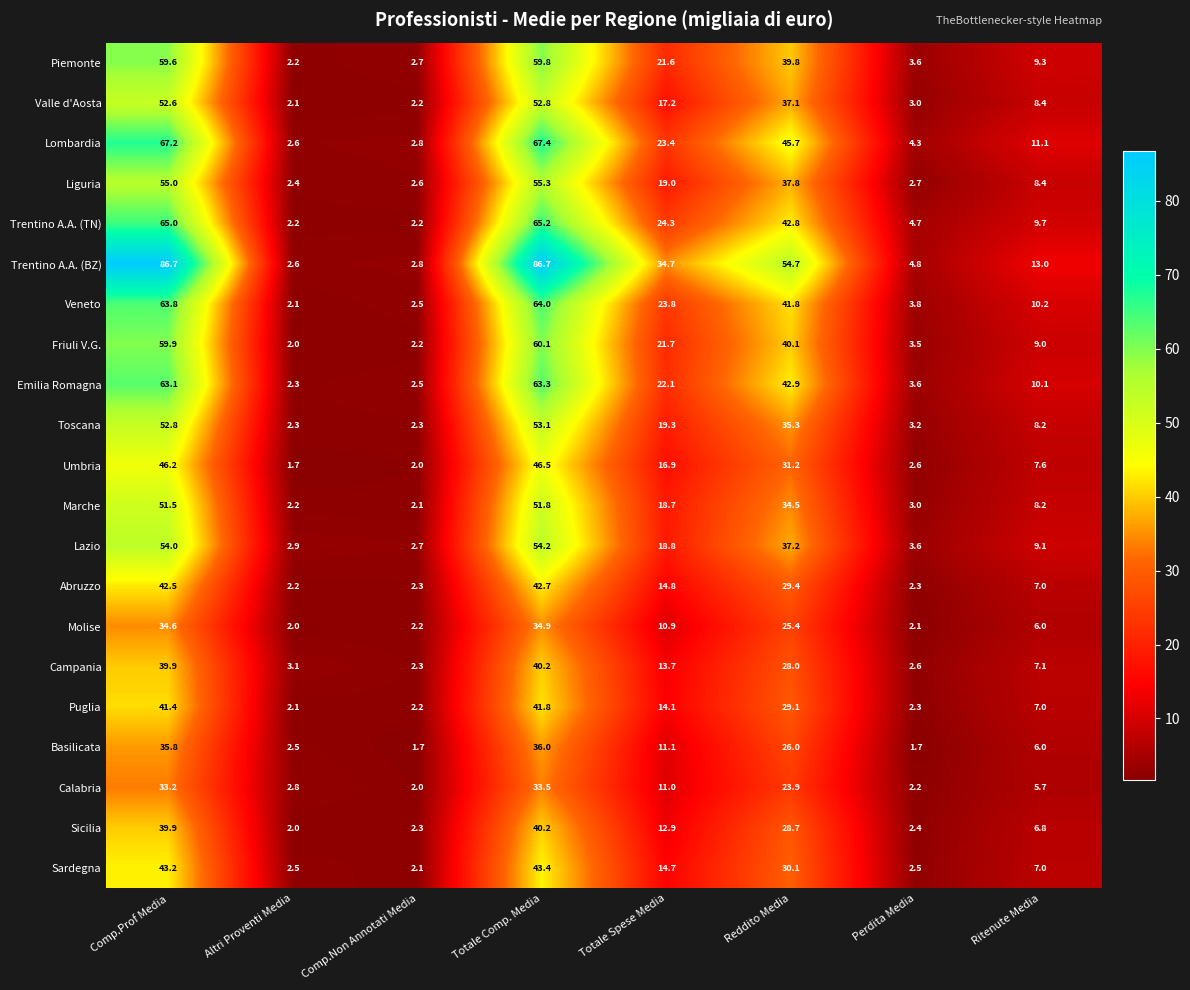

At which label is Puglia closest to 21?

Totale Spese Media